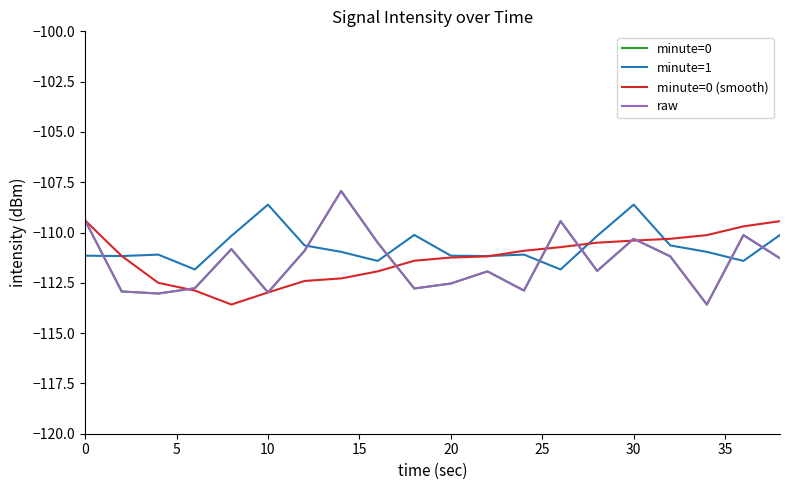

Does the chart display data point markers on the line(s)?

No